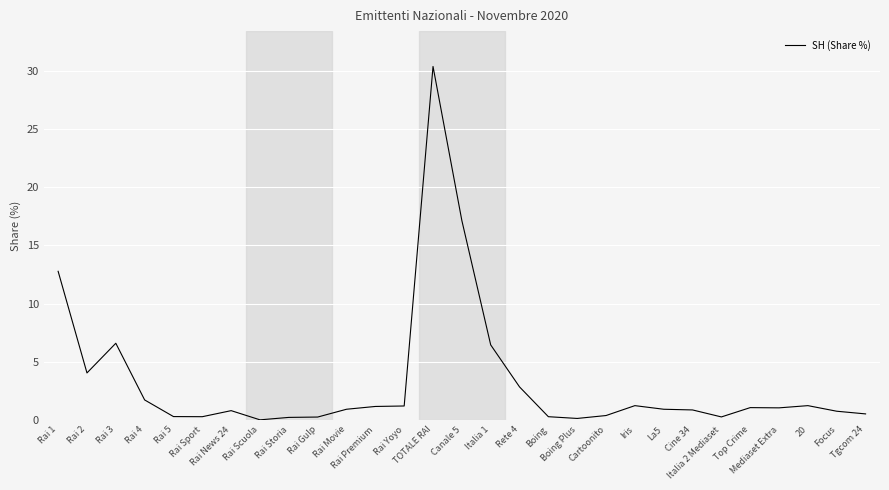

What is the difference between the maximum and minimum values?

30.4